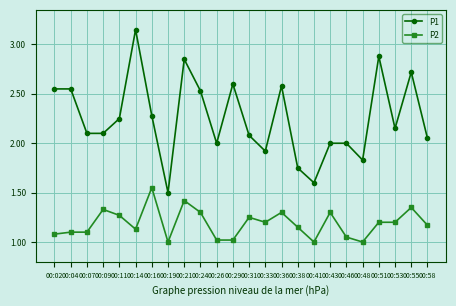

How many data points does each series have?

24